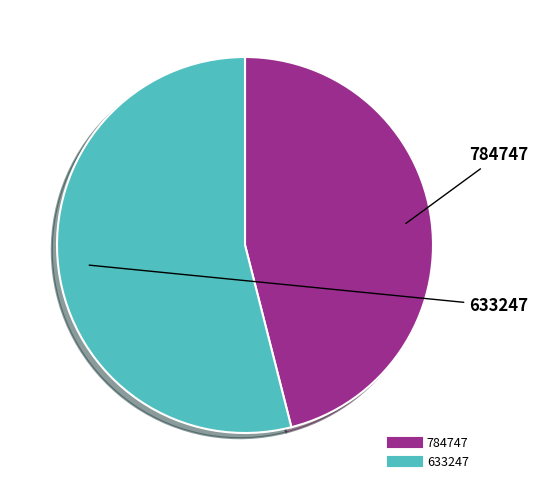

Rank the categories by value from highest to lowest.

633247, 784747